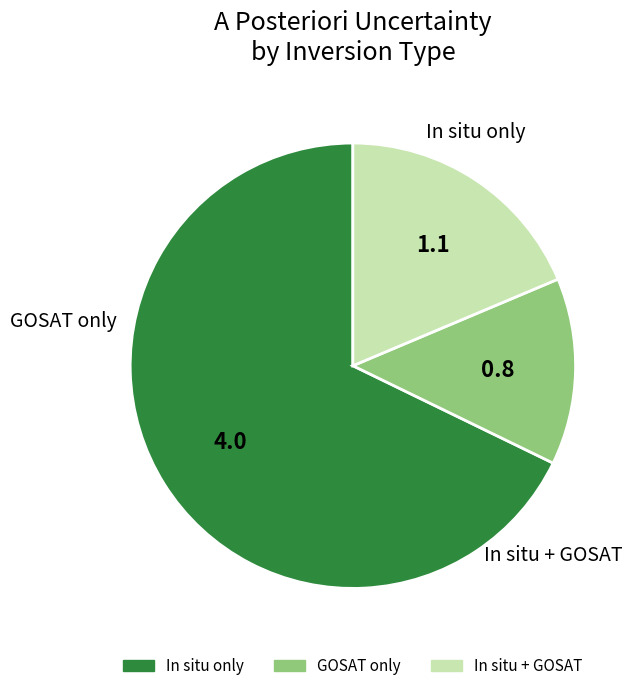

Rank the categories by value from lowest to highest.

GOSAT only, In situ + GOSAT, In situ only